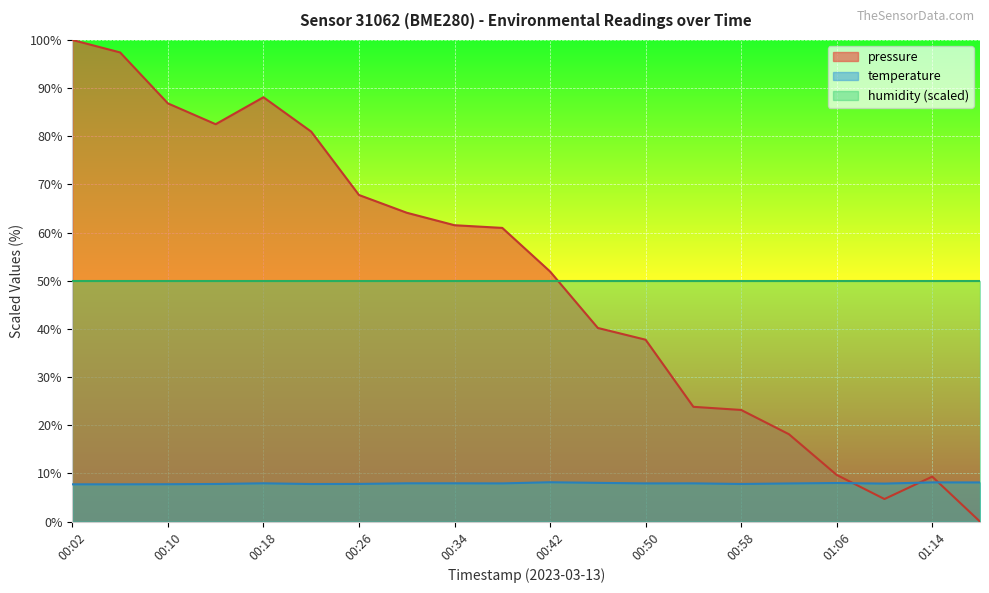

At which label is temperature closest to 7?

00:02